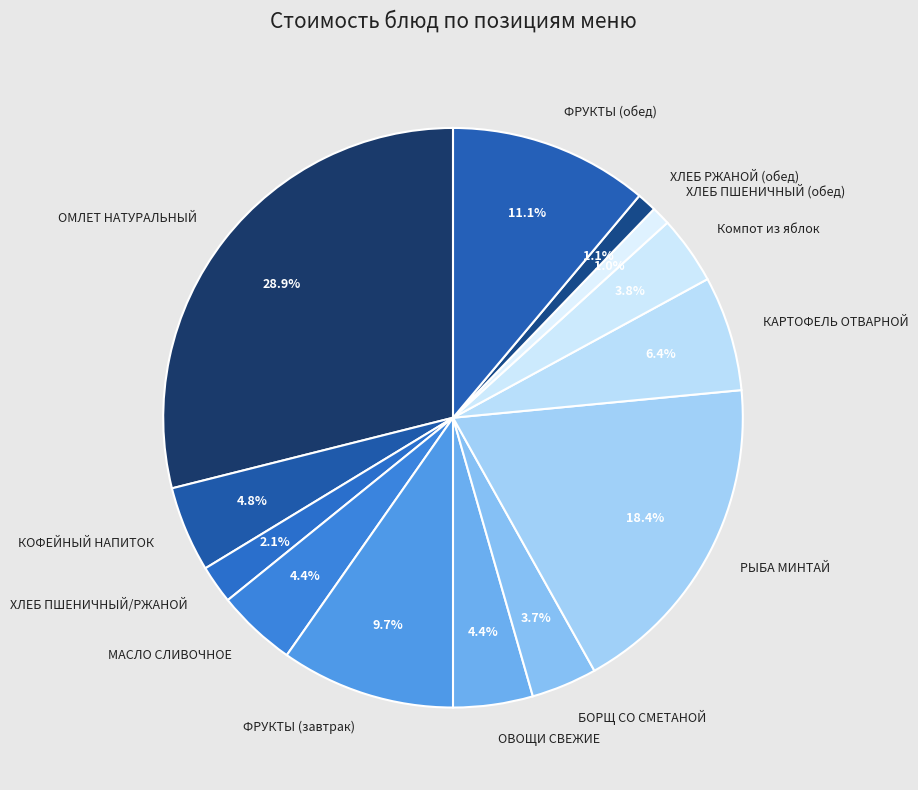

Which category has the biggest portion of the pie?

ОМЛЕТ НАТУРАЛЬНЫЙ